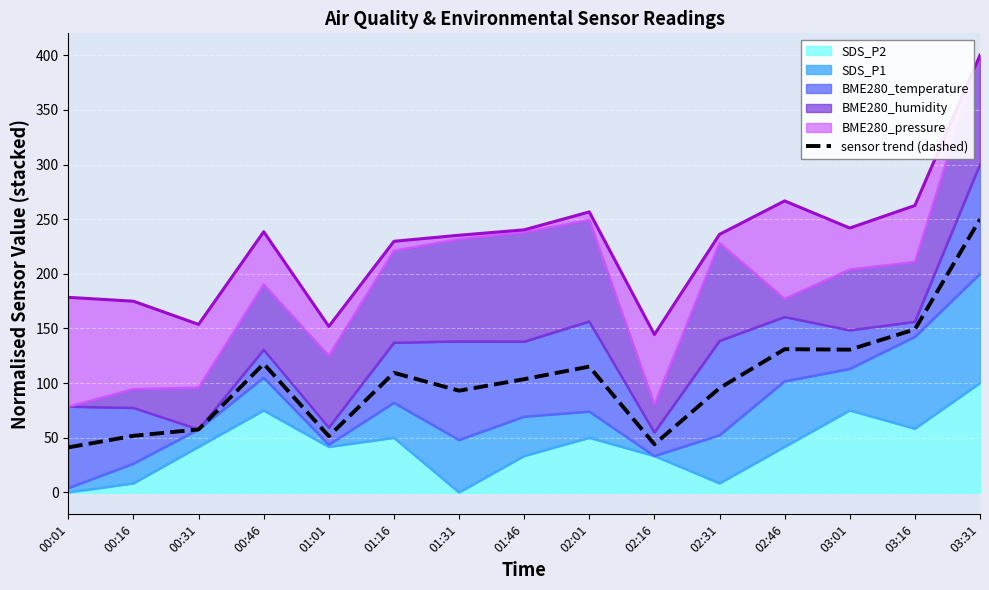

Reading left to right, what are all the values shown in this chart?

00:01=41.3	00:16=51.8	00:31=57.7	00:46=117.7	01:01=51.5	01:16=109.5	01:31=93.1	01:46=103.6	02:01=115.2	02:16=44.1	02:31=95.5	02:46=131.1	03:01=130.6	03:16=149.2	03:31=250.0